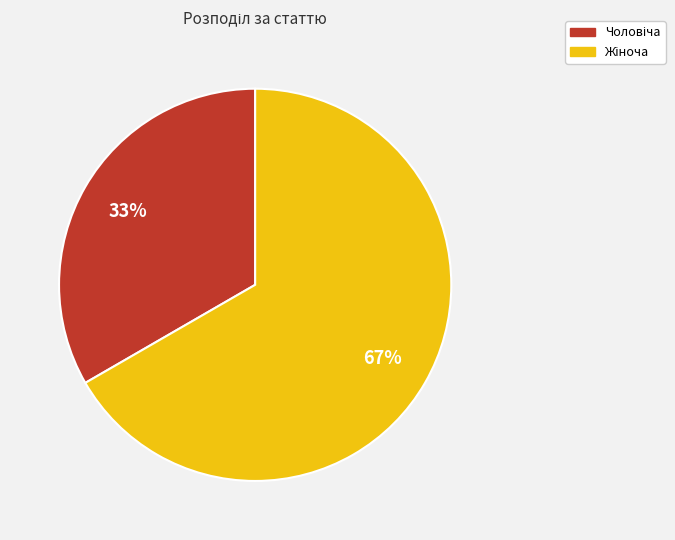

Is there any slice that represents more than half of the pie?

Yes